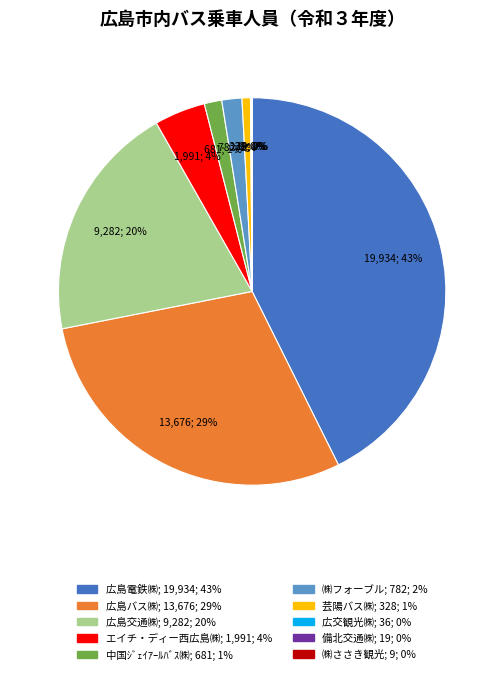

Between エイチ・ディー西広島㈱ and 中国ｼﾞｪｲｱｰﾙﾊﾞｽ㈱, which is larger?

エイチ・ディー西広島㈱